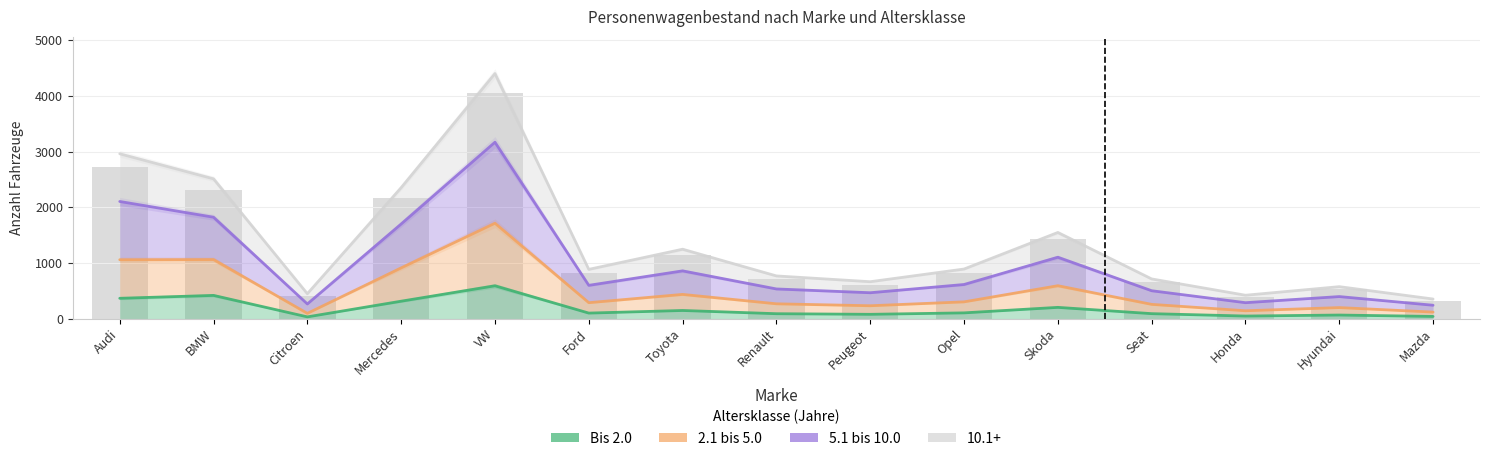

At how many categories does at least one series exceed 3054?

1